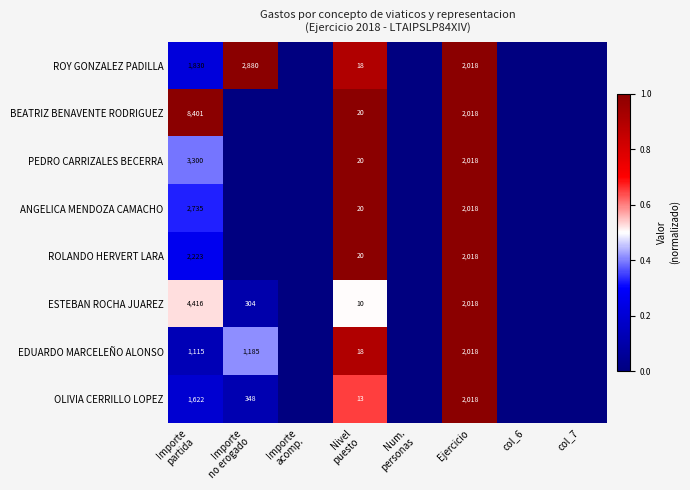

Count the number of categories in the chart.

8